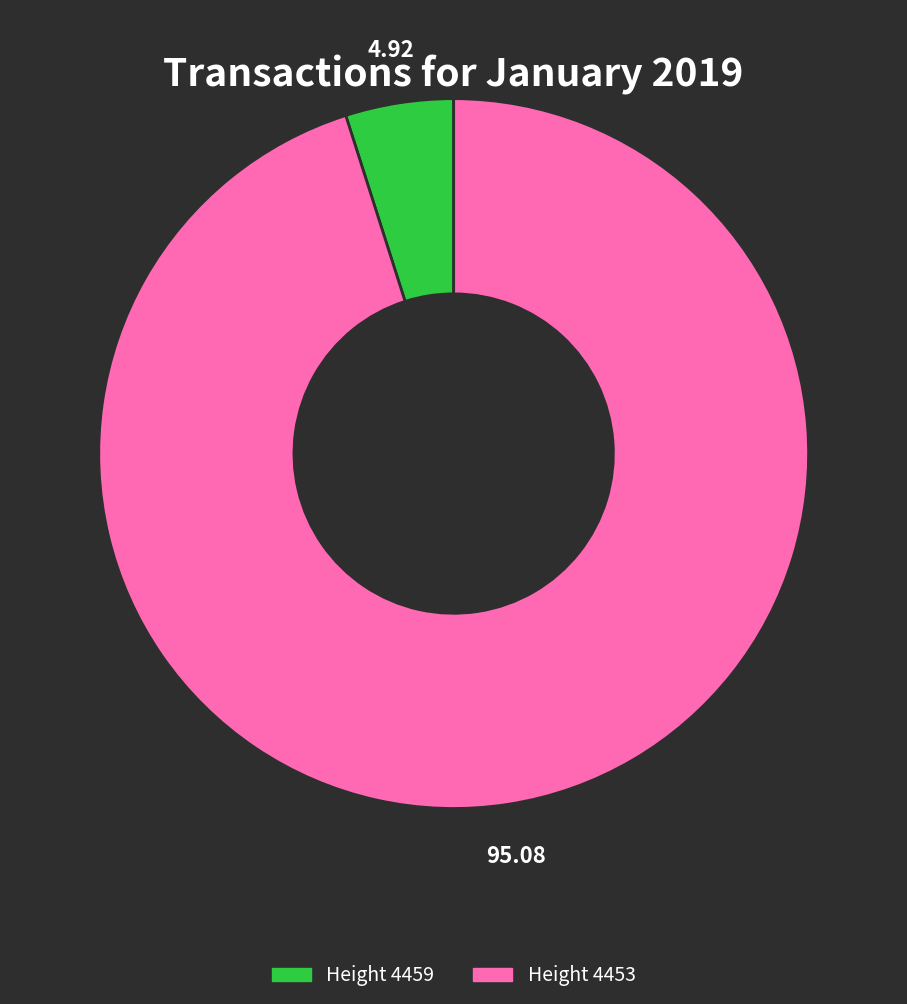

Count the number of slices in the pie.

2